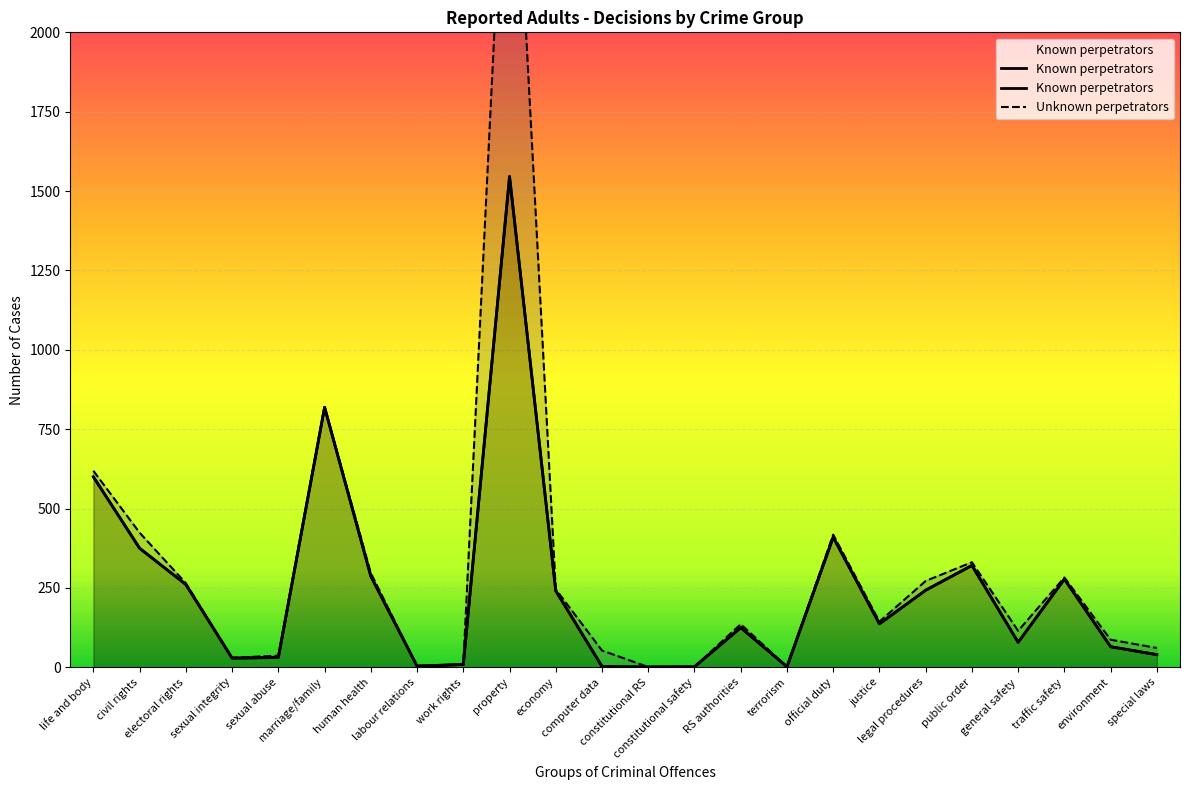

Reading left to right, transcribe all the data shown in this chart.

Known perpetrators: life and body=600	civil rights=375	electoral rights=261	sexual integrity=29	sexual abuse=31	marriage/family=819	human health=287	labour relations=4	work rights=9	property=1546	economy=241	computer data=3	constitutional RS=1	constitutional safety=2	RS authorities=125	terrorism=2	official duty=410	justice=137	legal procedures=243	public order=321	general safety=79	traffic safety=278	environment=65	special laws=40
Unknown perpetrators: life and body=619	civil rights=424	electoral rights=265	sexual integrity=30	sexual abuse=37	marriage/family=820	human health=297	labour relations=4	work rights=9	property=2974	economy=246	computer data=53	constitutional RS=1	constitutional safety=2	RS authorities=136	terrorism=2	official duty=418	justice=144	legal procedures=272	public order=331	general safety=115	traffic safety=283	environment=87	special laws=61